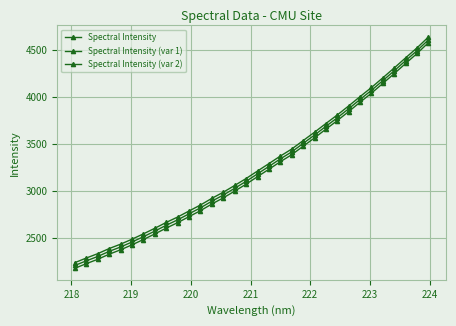

How many lines are shown in the chart?

3